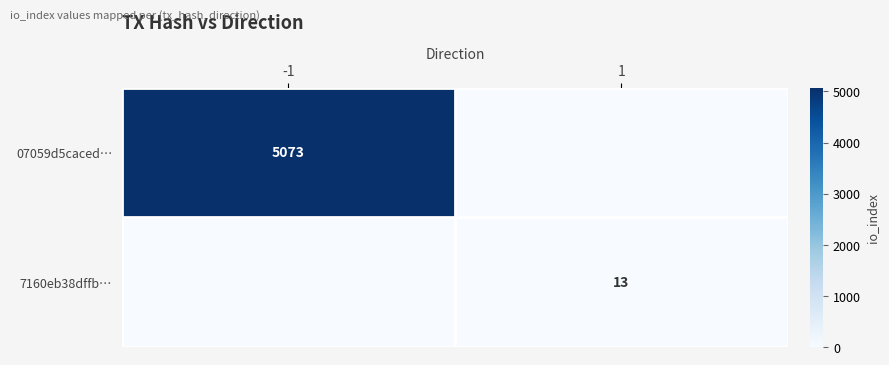

What is the difference between the highest and lowest values at -1?

5073